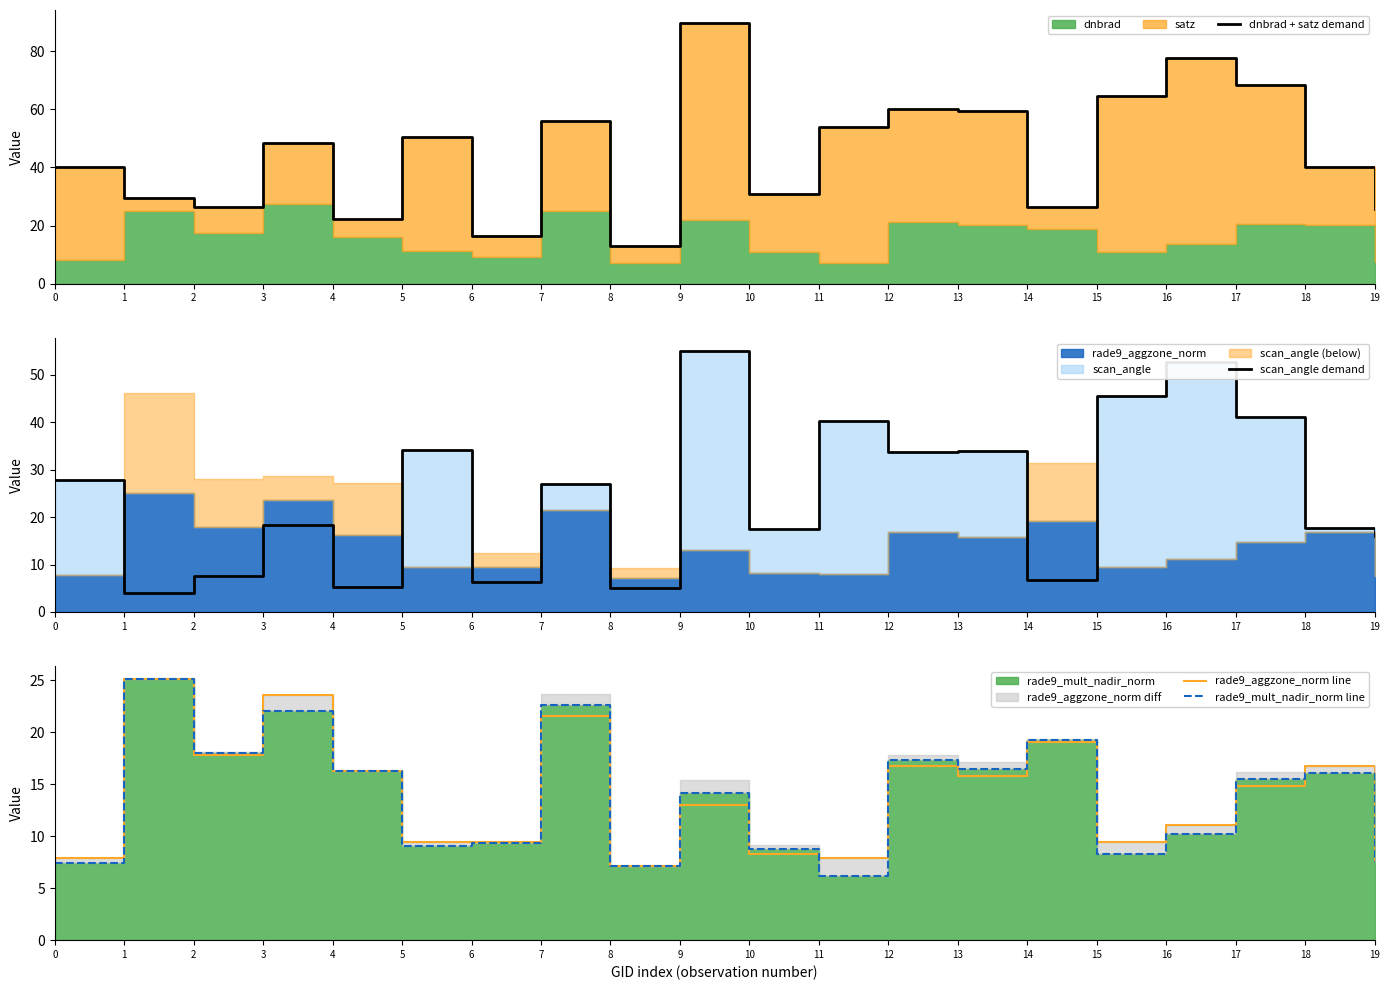

Reading left to right, extract all data points from this chart.

dnbrad + satz demand: 0=40.0	1=29.6	2=26.3	3=48.4	4=22.2	5=50.6	6=16.4	7=56.0	8=12.9	9=89.7	10=30.8	11=54.1	12=60.2	13=59.3	14=26.4	15=64.5	16=77.8	17=68.5	18=40.0	19=25.8
scan_angle demand: 0=27.8	1=4.0	2=7.6	3=18.4	4=5.3	5=34.2	6=6.4	7=27.0	8=5.0	9=55.0	10=17.6	11=40.3	12=33.8	13=33.8	14=6.7	15=45.5	16=52.8	17=41.1	18=17.6	19=16.0
rade9_aggzone_norm line: 0=7.9	1=25.1	2=17.9	3=23.6	4=16.3	5=9.5	6=9.4	7=21.6	8=7.2	9=13.0	10=8.3	11=7.9	12=16.8	13=15.8	14=19.1	15=9.5	16=11.1	17=14.8	18=16.8	19=7.6
rade9_mult_nadir_norm line: 0=7.4	1=25.1	2=18.0	3=22.1	4=16.3	5=9.1	6=9.4	7=22.7	8=7.2	9=14.2	10=8.7	11=6.2	12=17.3	13=16.5	14=19.2	15=8.3	16=10.2	17=15.5	18=16.1	19=7.5